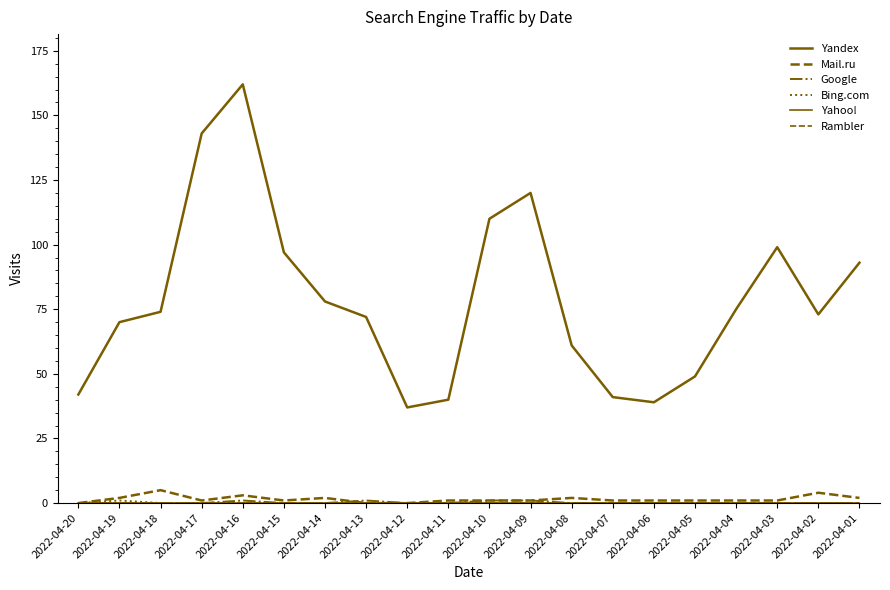

Does the chart display data point markers on the line(s)?

No